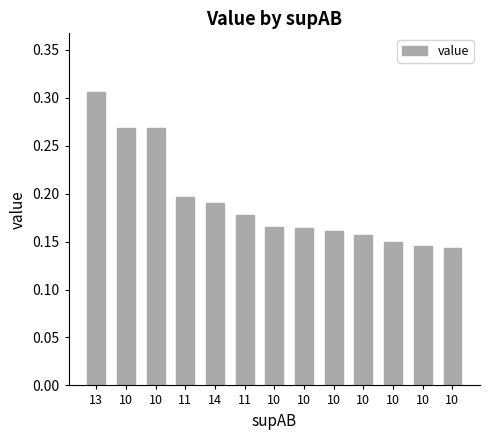

How many distinct data groups are displayed?

1